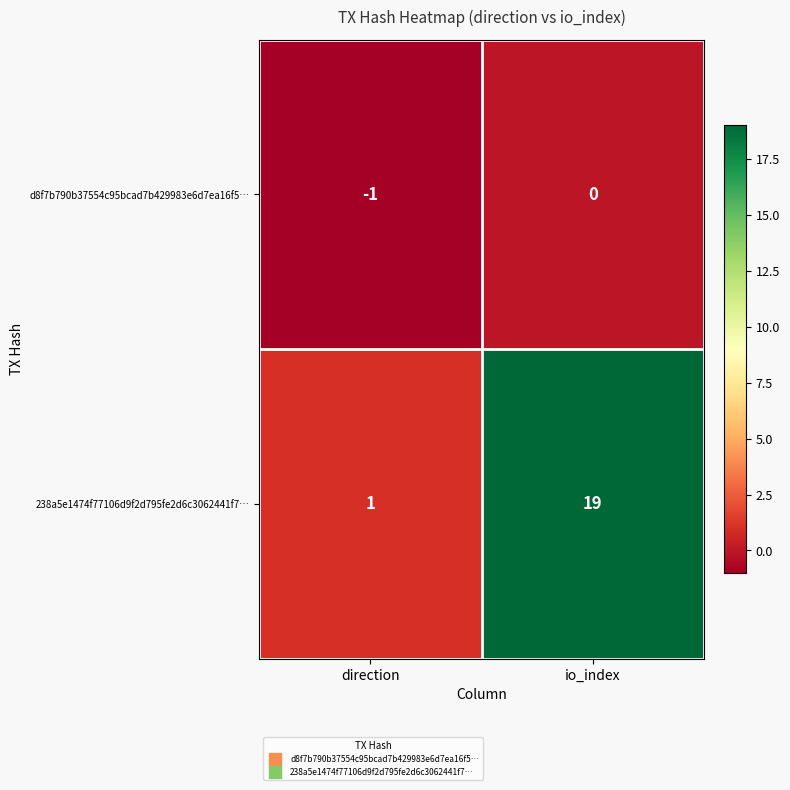

At direction, list the series in order from largest to smallest.

238a5e1474f77106d9f2d795fe2d6c3062441f7…, d8f7b790b37554c95bcad7b429983e6d7ea16f5…